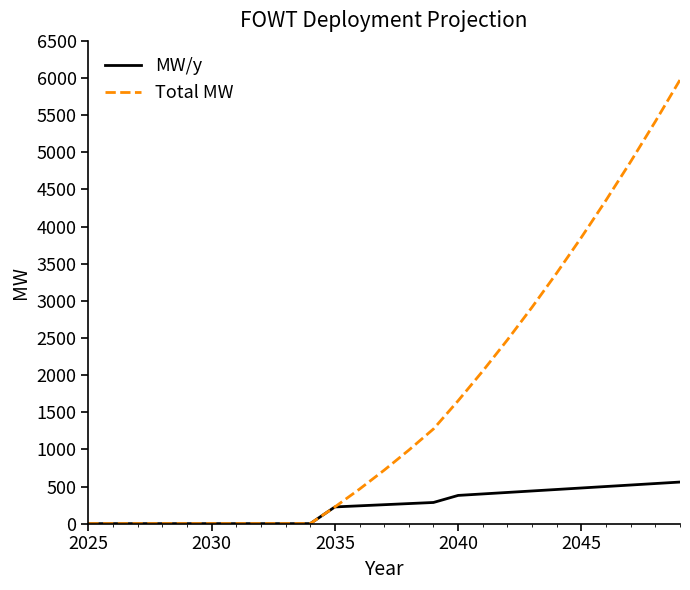

Which series has the widest spread of values?

Total MW